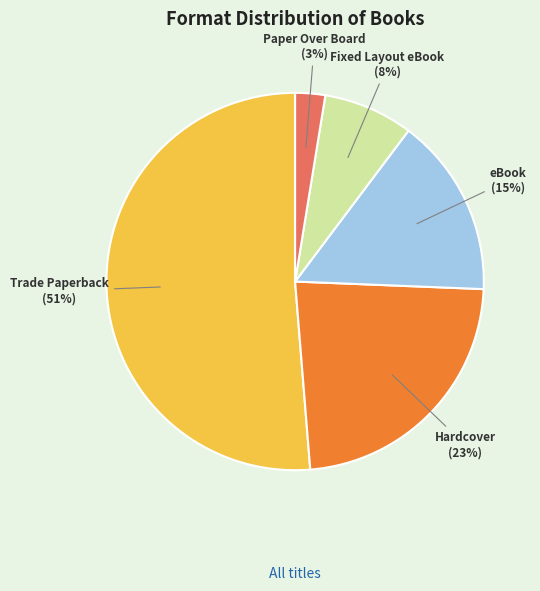

Is there a majority slice in this chart?

Yes